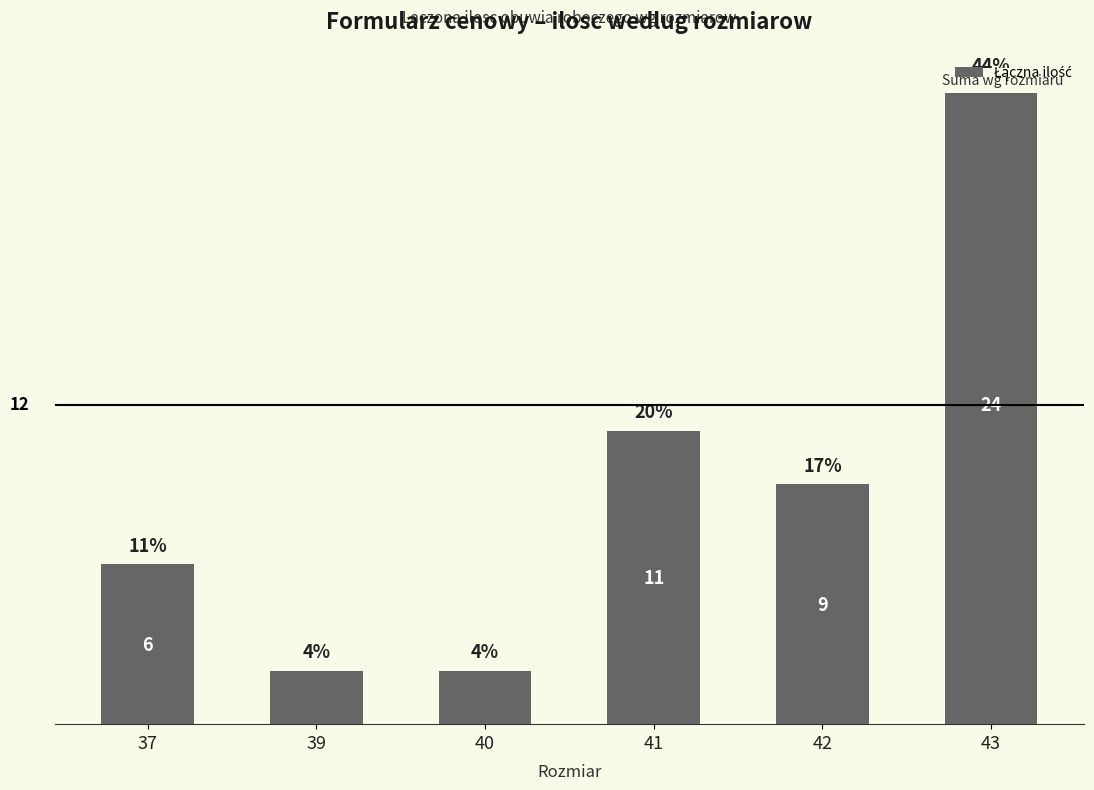

Which label corresponds to the smallest value in the chart?

39